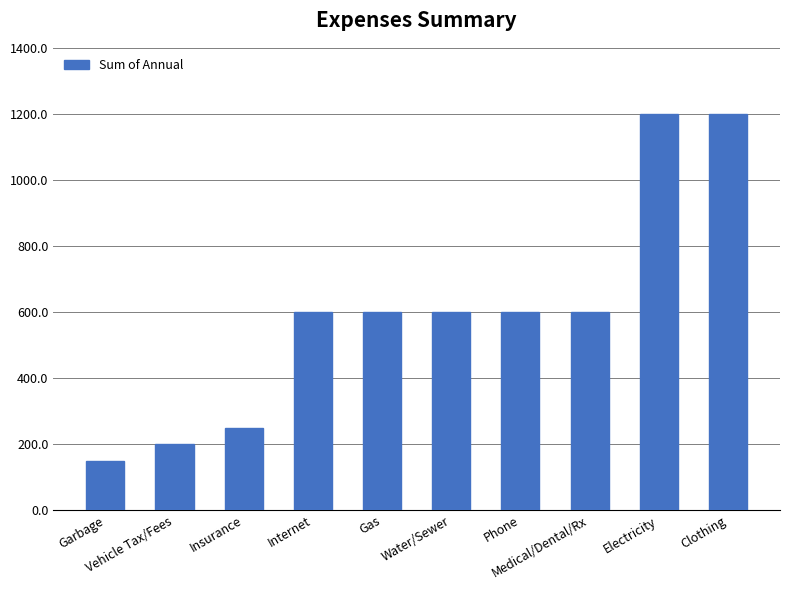

What is the difference between the maximum and minimum values?

1050